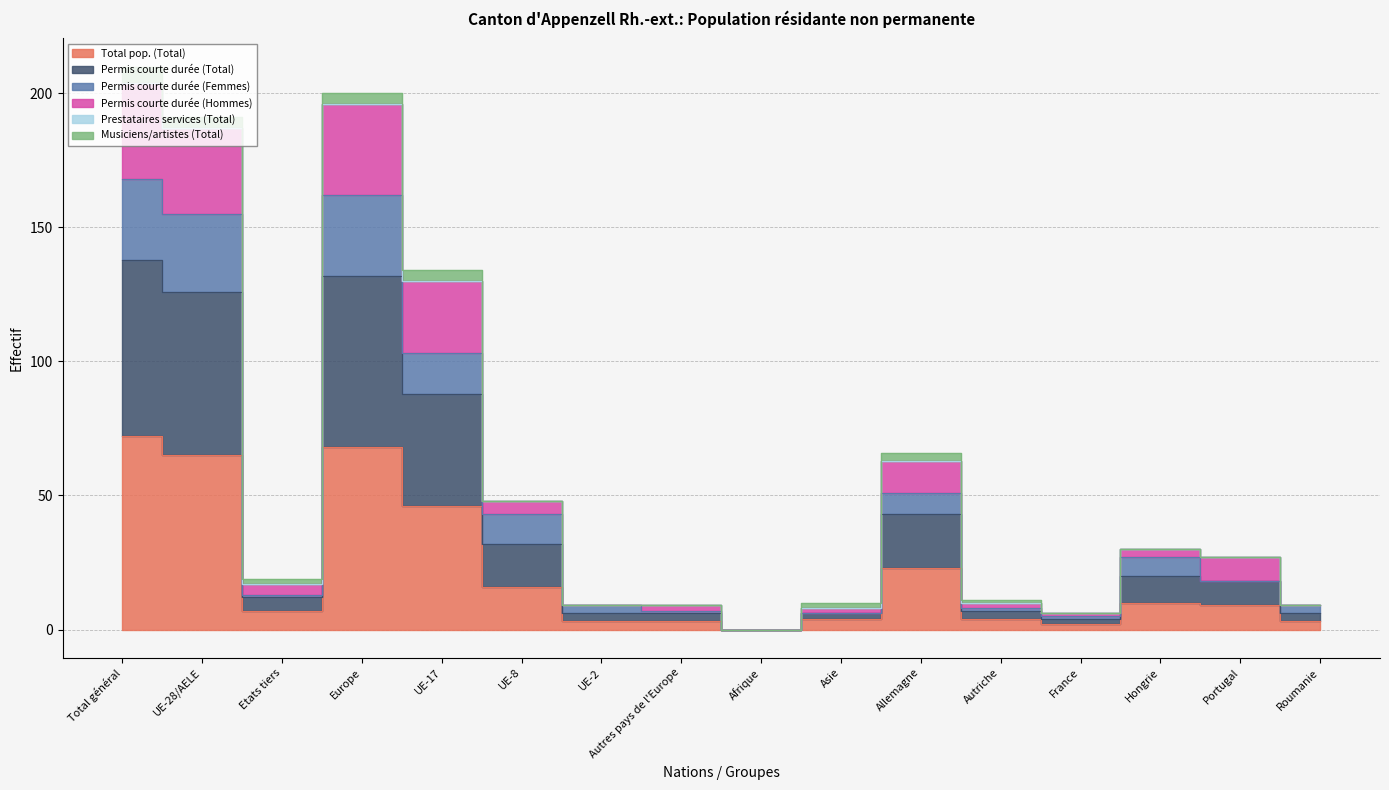

True or false: Permis courte durée (Hommes) has a value of 10 at France.

False